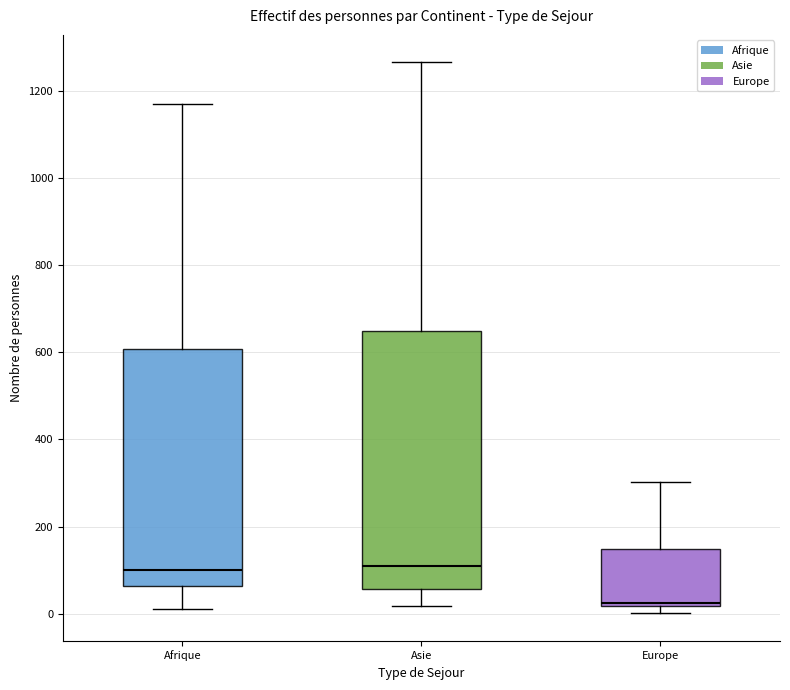

Where is the lower edge of the box for Afrique on the y-axis? The values are not printed on the chart, so give them approximately, as read against the axis.

60